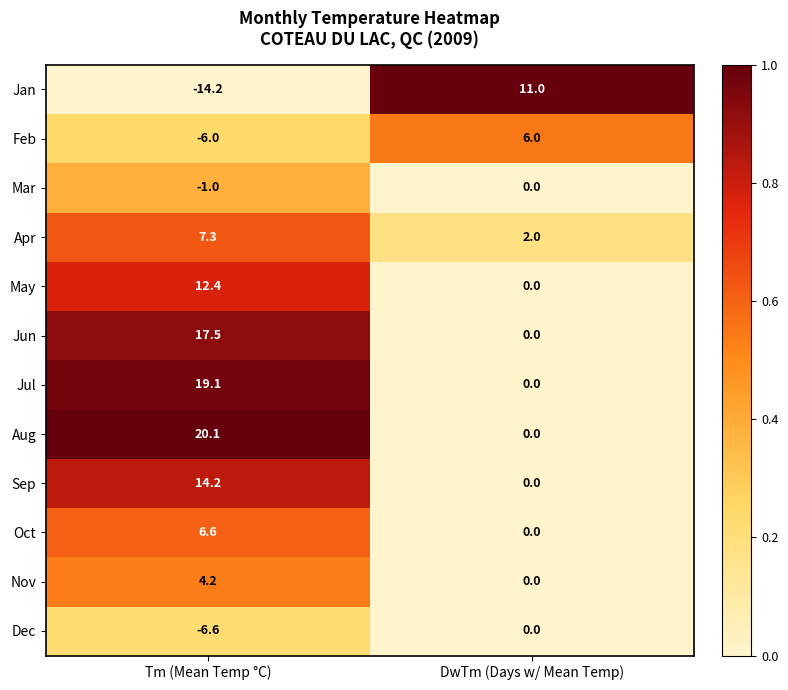

At which category is the sum across all series the highest?

Tm (Mean Temp °C)